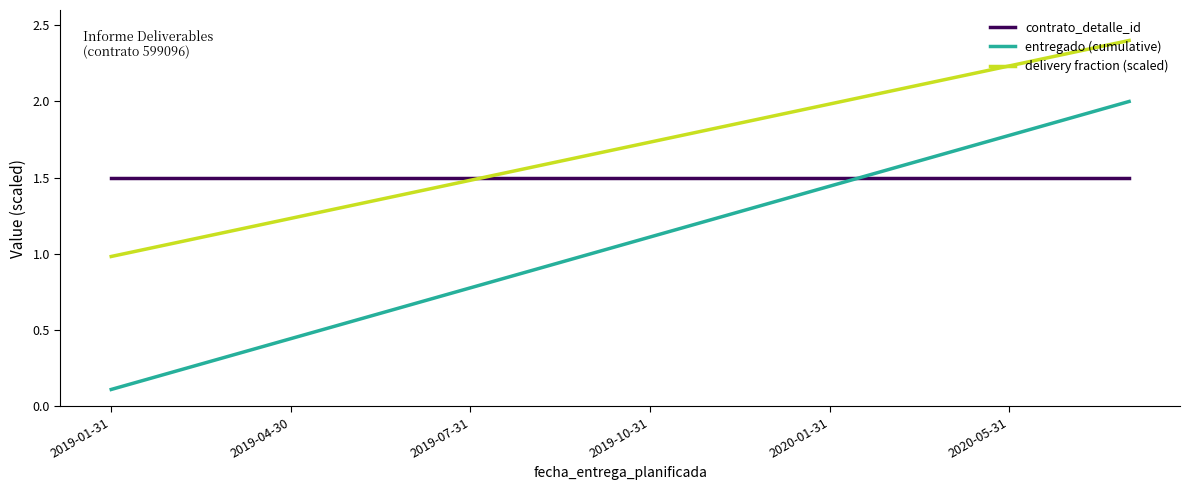

List the series in order of their peak value, highest first.

delivery fraction (scaled), entregado (cumulative), contrato_detalle_id